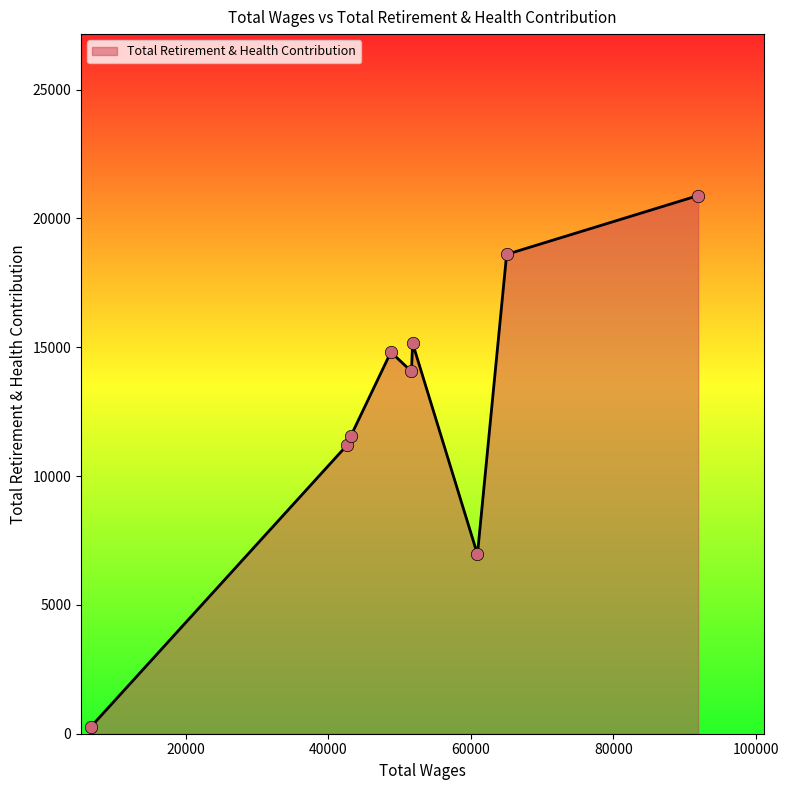

What is the maximum value shown in the chart?

20889